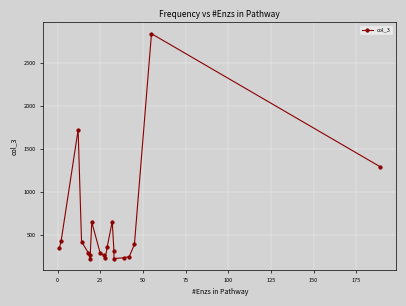

What is the difference between the maximum and minimum values?

2619